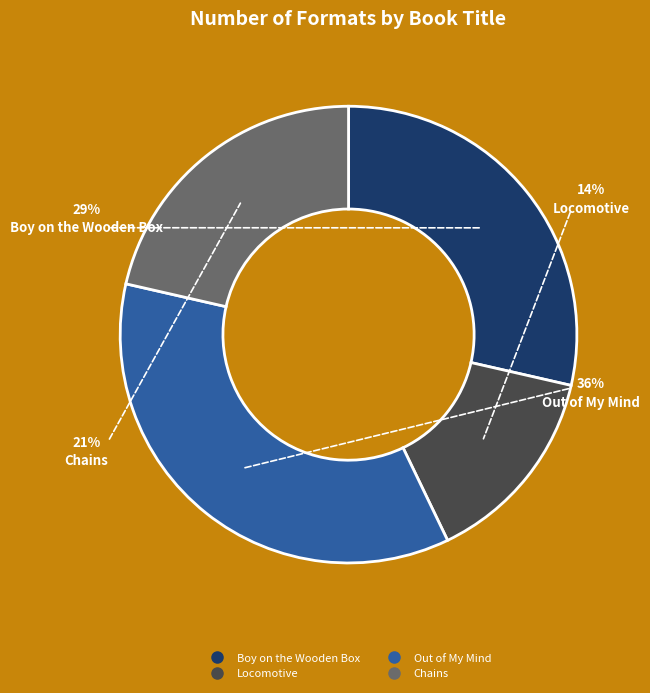

Count the number of slices in the pie.

4